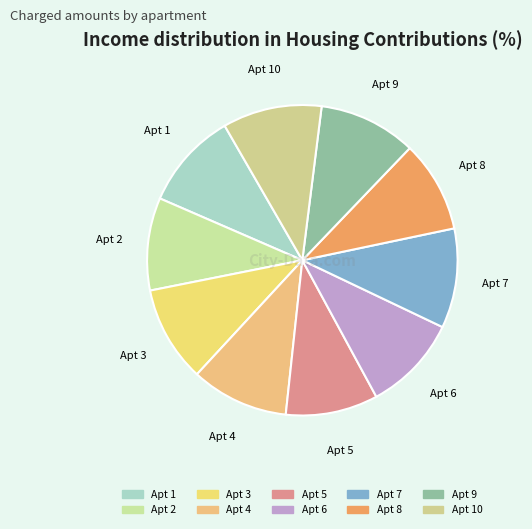

Count the number of slices in the pie.

10